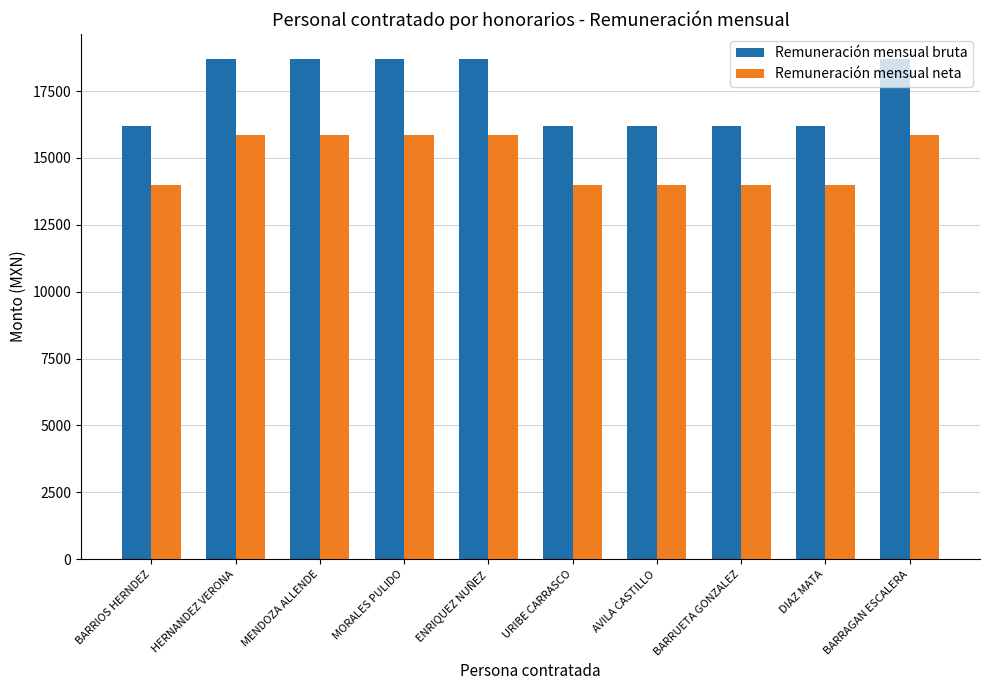

Reading left to right, transcribe all the data shown in this chart.

Remuneración mensual bruta: BARRIOS HERNDEZ=16200.0	HERNANDEZ VERONA=18700.0	MENDOZA ALLENDE=18700.0	MORALES PULIDO=18700.0	ENRIQUEZ NUÑEZ=18700.0	URIBE CARRASCO=16200.0	AVILA CASTILLO=16200.0	BARRUETA GONZALEZ=16200.0	DIAZ MATA=16200.0	BARRAGAN ESCALERA=18700.0
Remuneración mensual neta: BARRIOS HERNDEZ=13980.5	HERNANDEZ VERONA=15874.5	MENDOZA ALLENDE=15874.5	MORALES PULIDO=15874.5	ENRIQUEZ NUÑEZ=15874.5	URIBE CARRASCO=13980.5	AVILA CASTILLO=13980.5	BARRUETA GONZALEZ=13980.5	DIAZ MATA=13980.5	BARRAGAN ESCALERA=15874.5